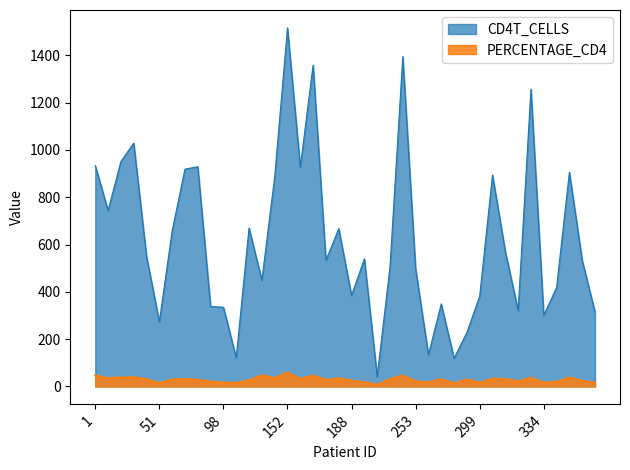

What is the value of the CD4T_CELLS point at the 34th from the left?

321